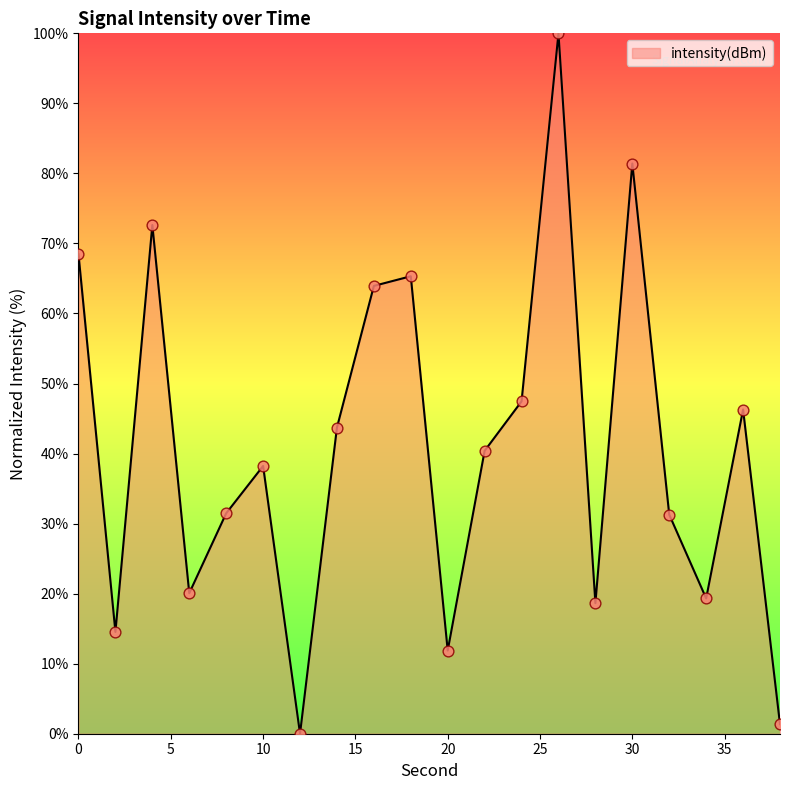

What is the difference between the maximum and minimum values?

100.0